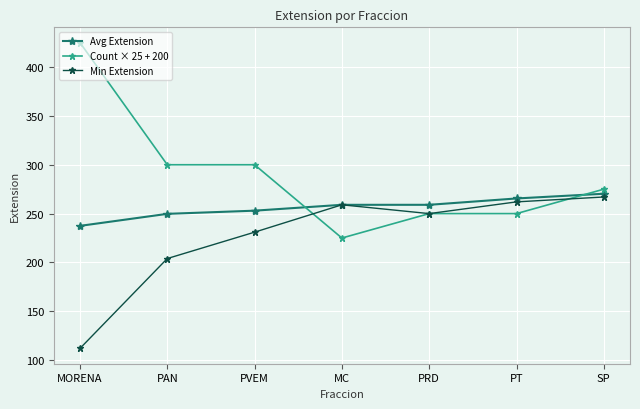

Read the Avg Extension value at SP.

270.3